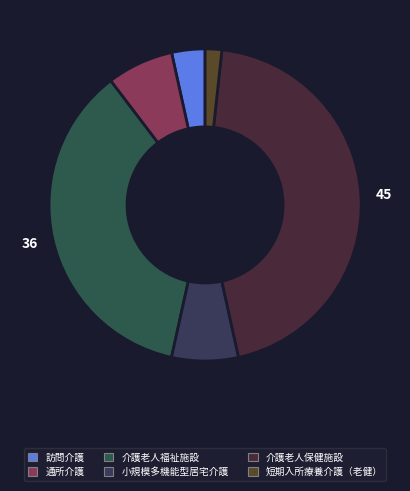

Is the sum of 訪問介護 and 通所介護 greater than half?

No